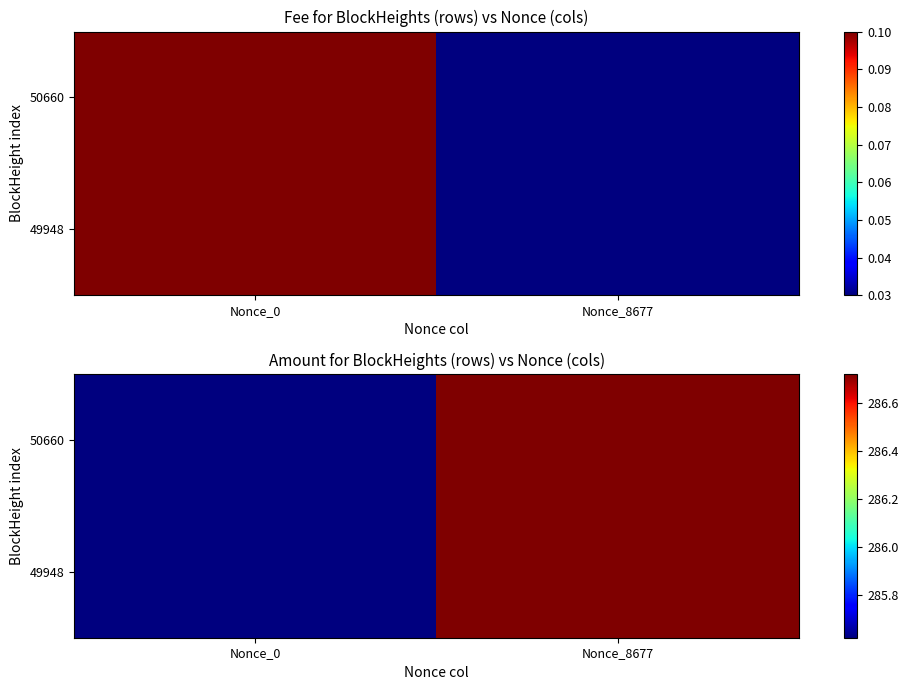

At which category is the sum across all series the highest?

Nonce_8677